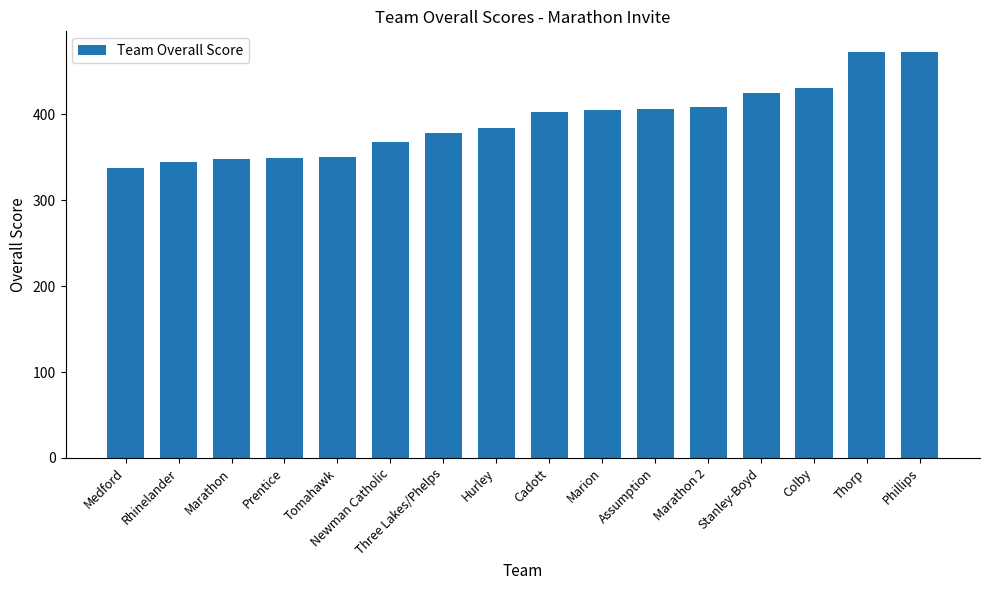

What is the difference between the values at Colby and Phillips?

42